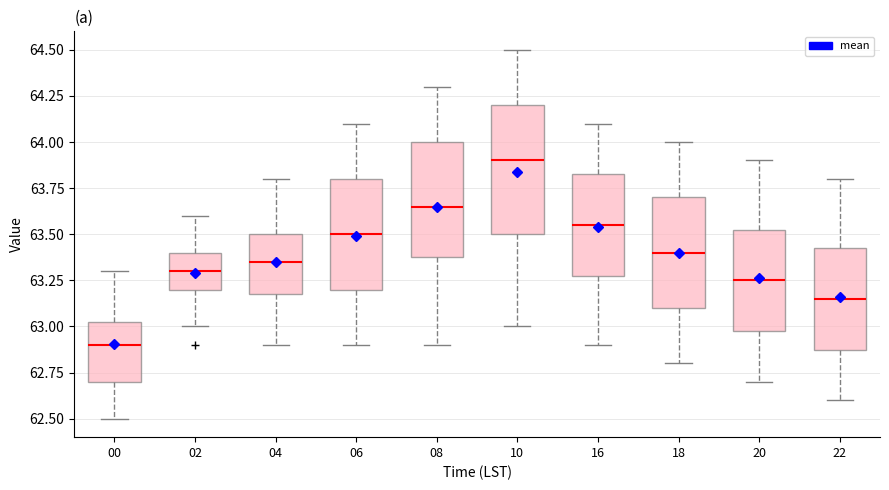

Where is the upper edge of the box at x = 06 on the y-axis? The values are not printed on the chart, so give them approximately, as read against the axis.

63.80